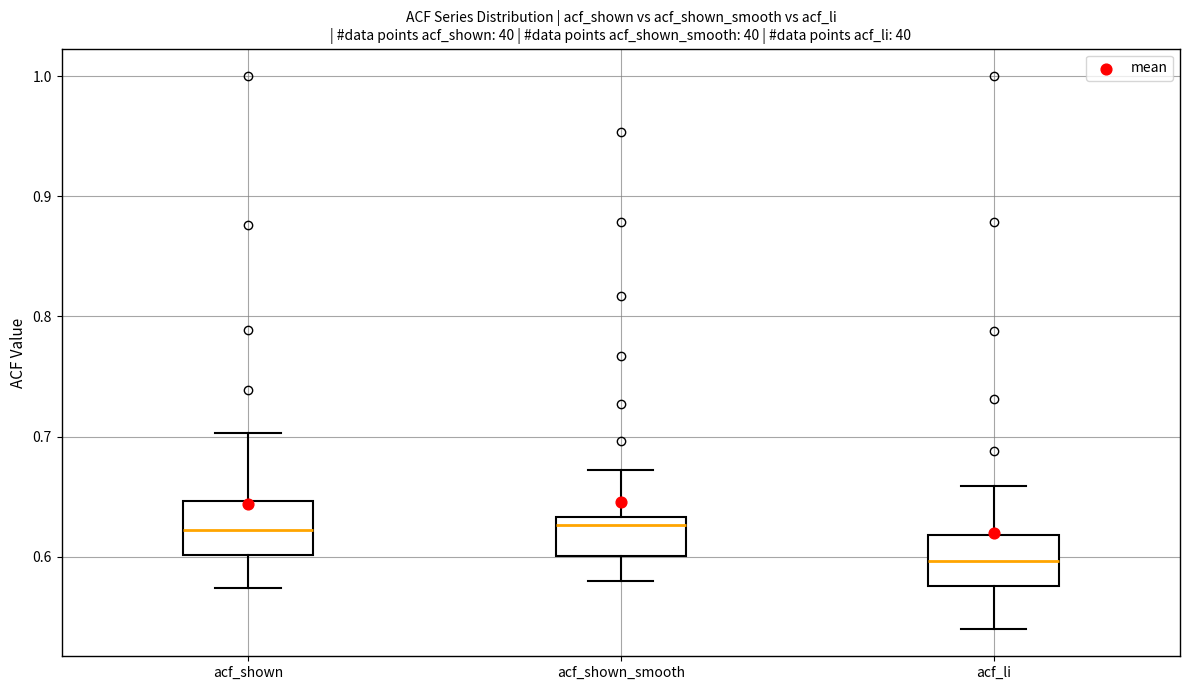

Where does the lower whisker of the box for acf_shown end on the y-axis? The values are not printed on the chart, so give them approximately, as read against the axis.

0.57